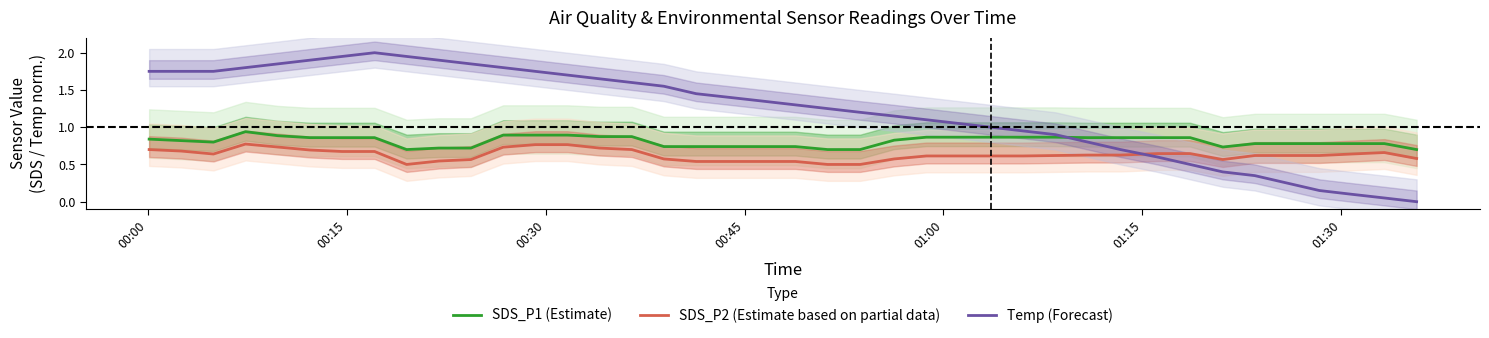

Count the number of data series in this chart.

3